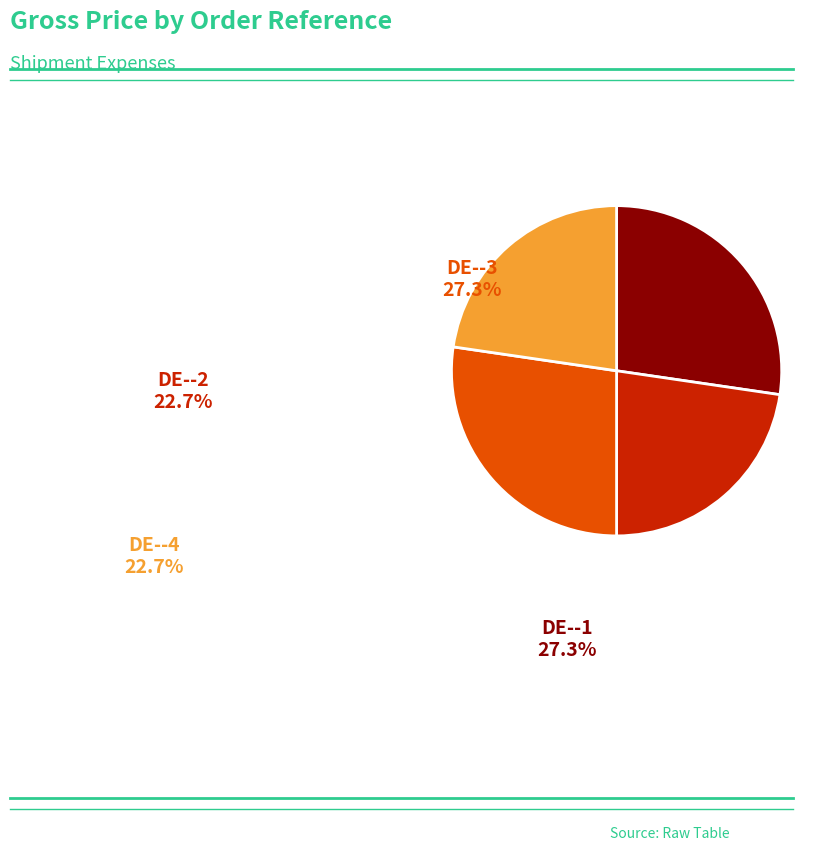

Does any single category account for the majority?

No